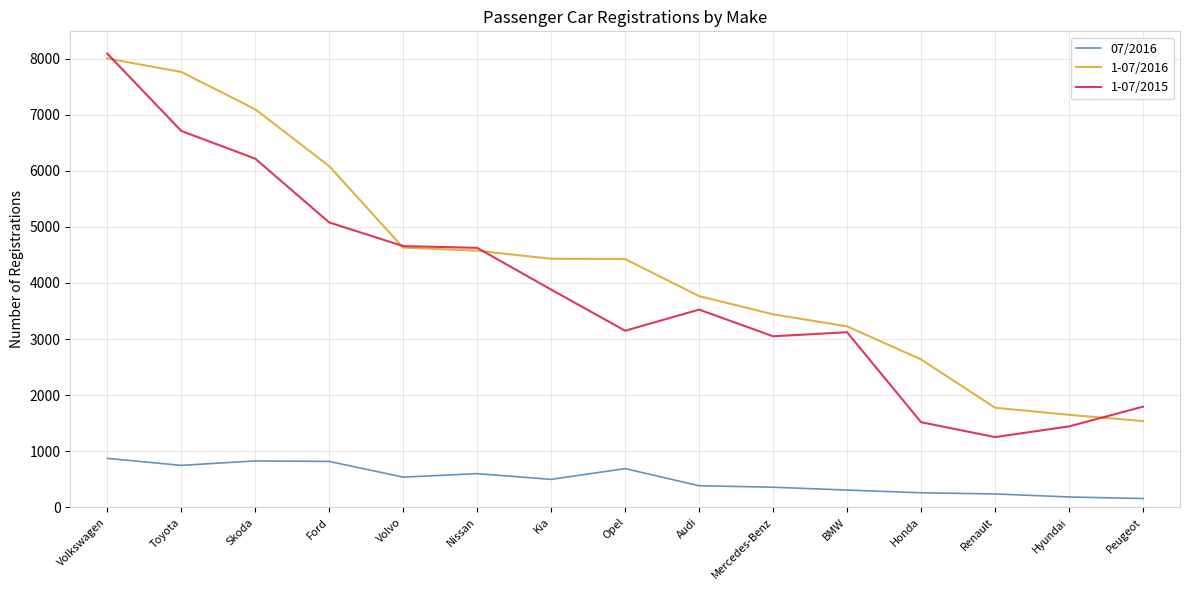

Which series has the largest range (max minus min)?

1-07/2015